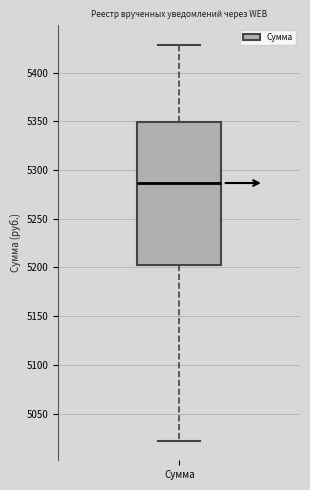

Read this box plot against the y-axis: the position of the median line, the range covered by the box, and the ends of both whiskers. The values are not printed on the chart, so give them approximately, as read against the axis.

median 5285, box 5200 to 5350, whiskers 5020 to 5430